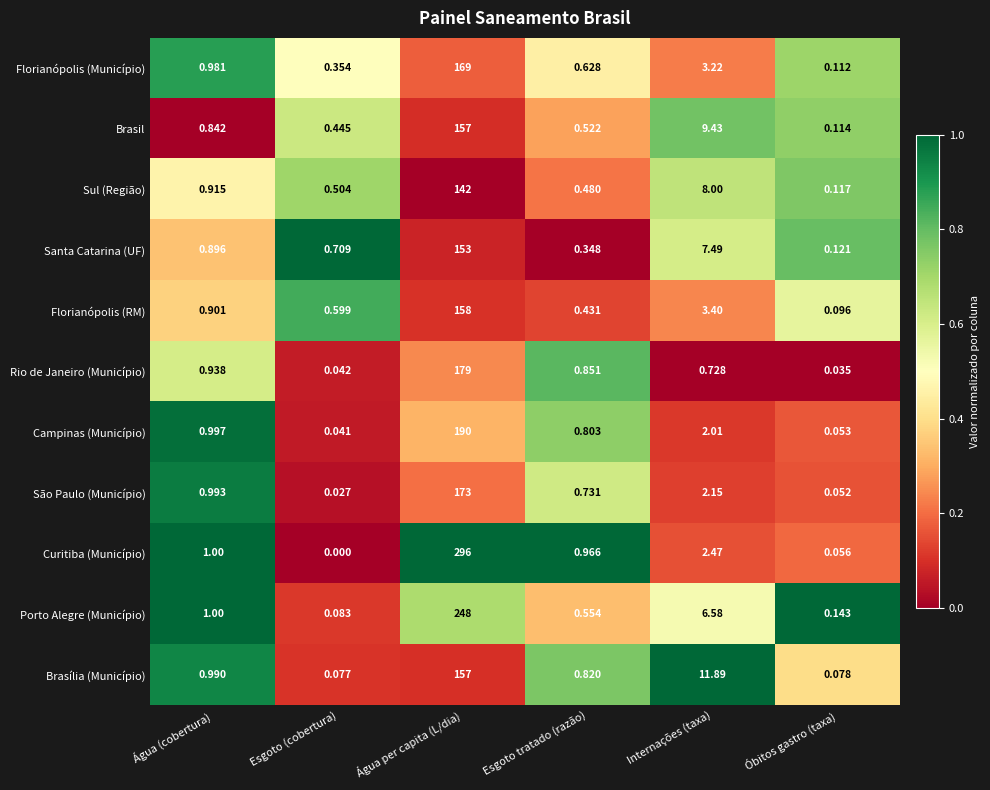

Where is São Paulo (Município) nearest to the value 86?

Internações (taxa)